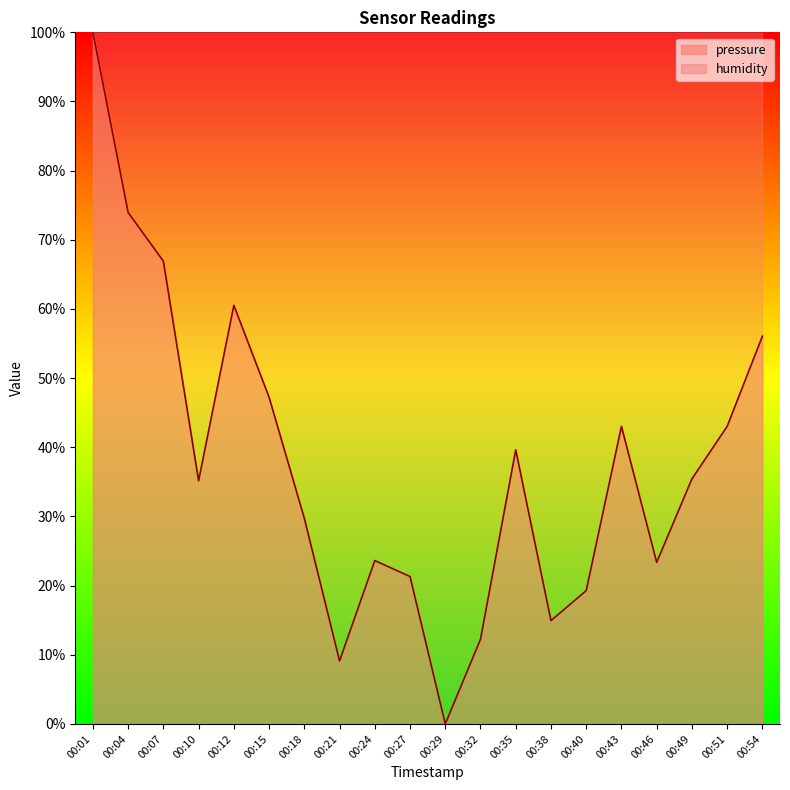

How many data points does each series have?

20